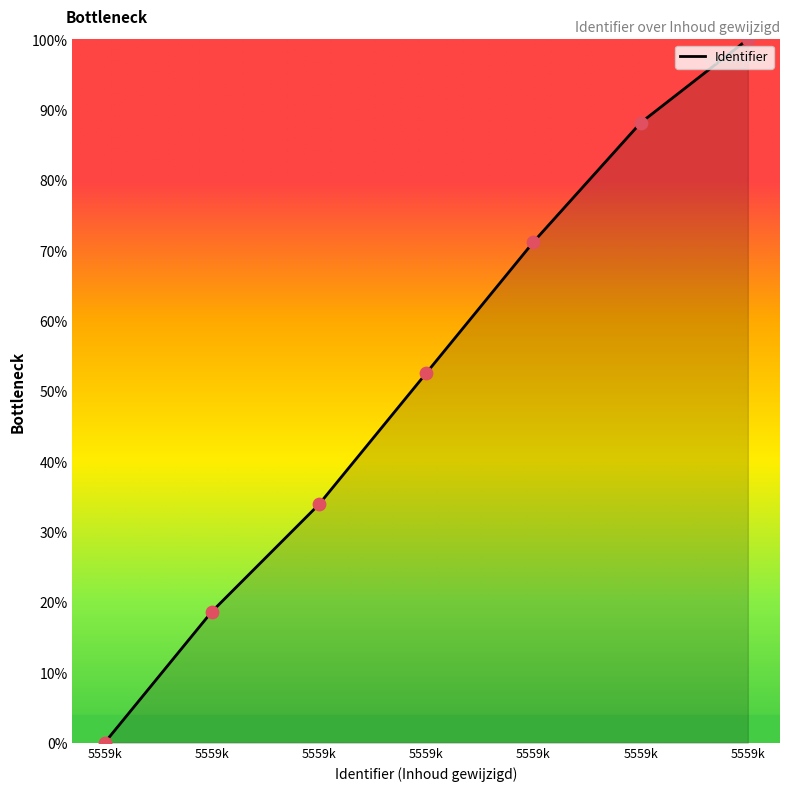

How many values are below 52?

3